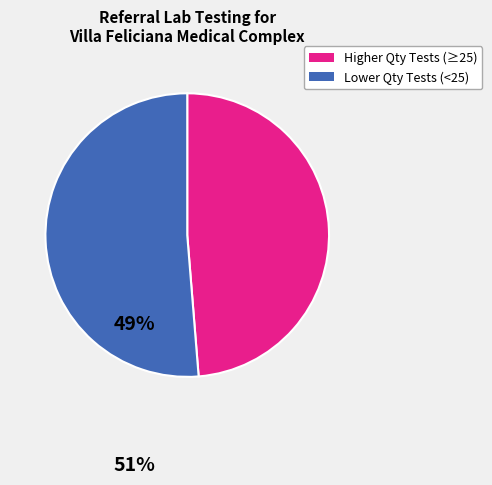

Is there a majority slice in this chart?

Yes